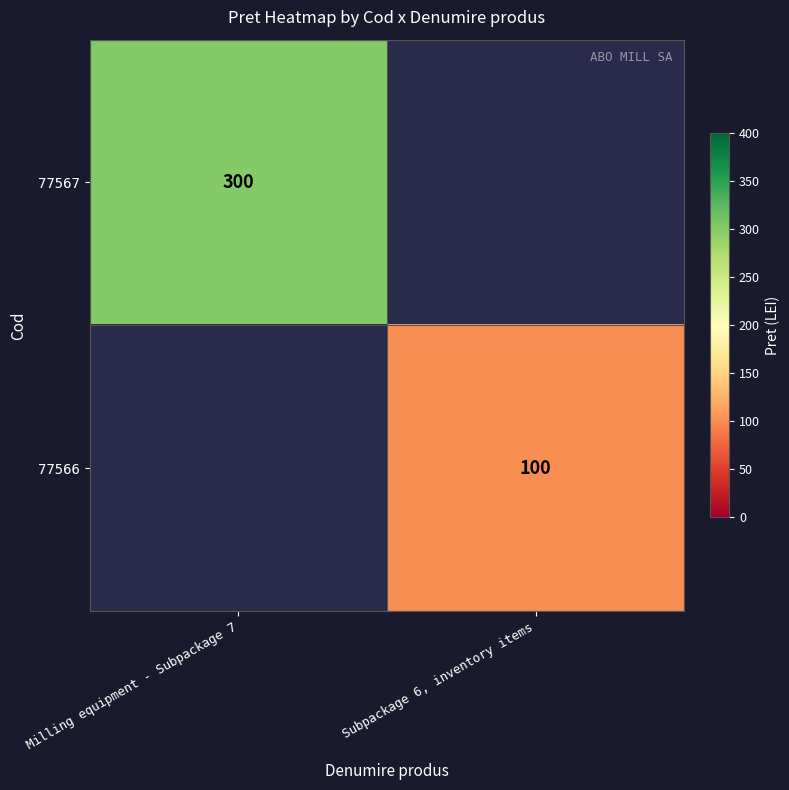

Which label corresponds to the largest value in the chart?

Milling equipment - Subpackage 7